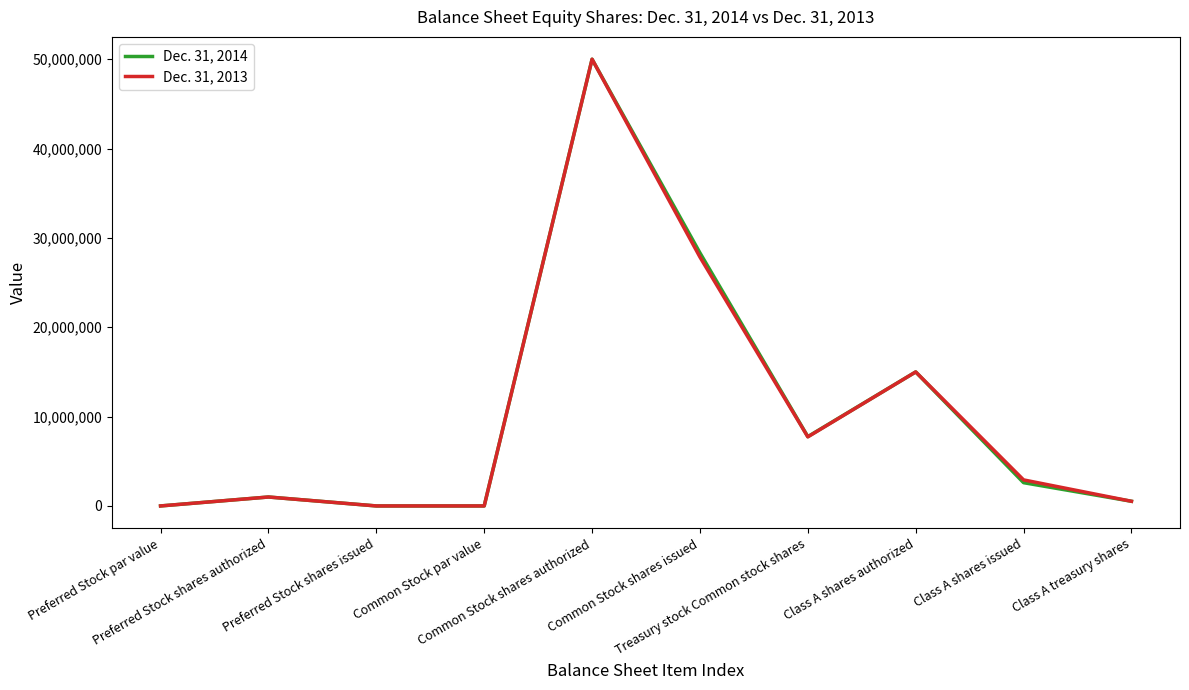

Which label corresponds to the largest value in the chart?

Common Stock shares authorized